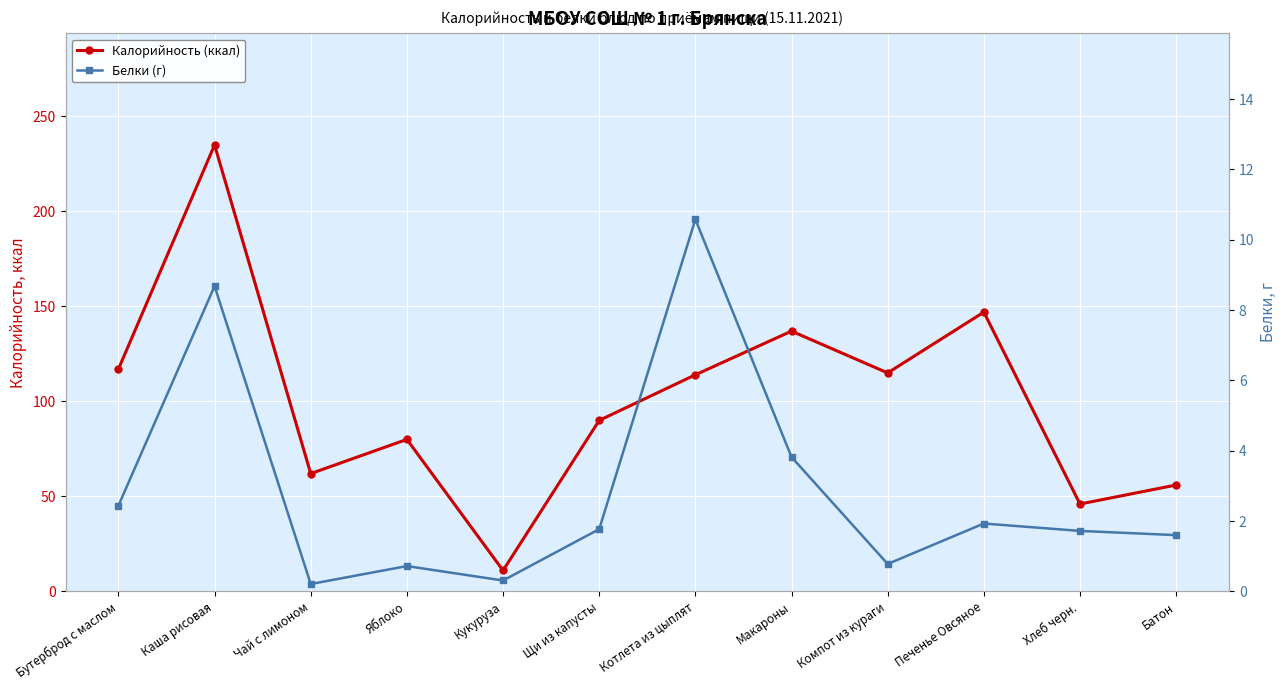

What are all the series names shown in the legend?

Калорийность (ккал), Белки (г)